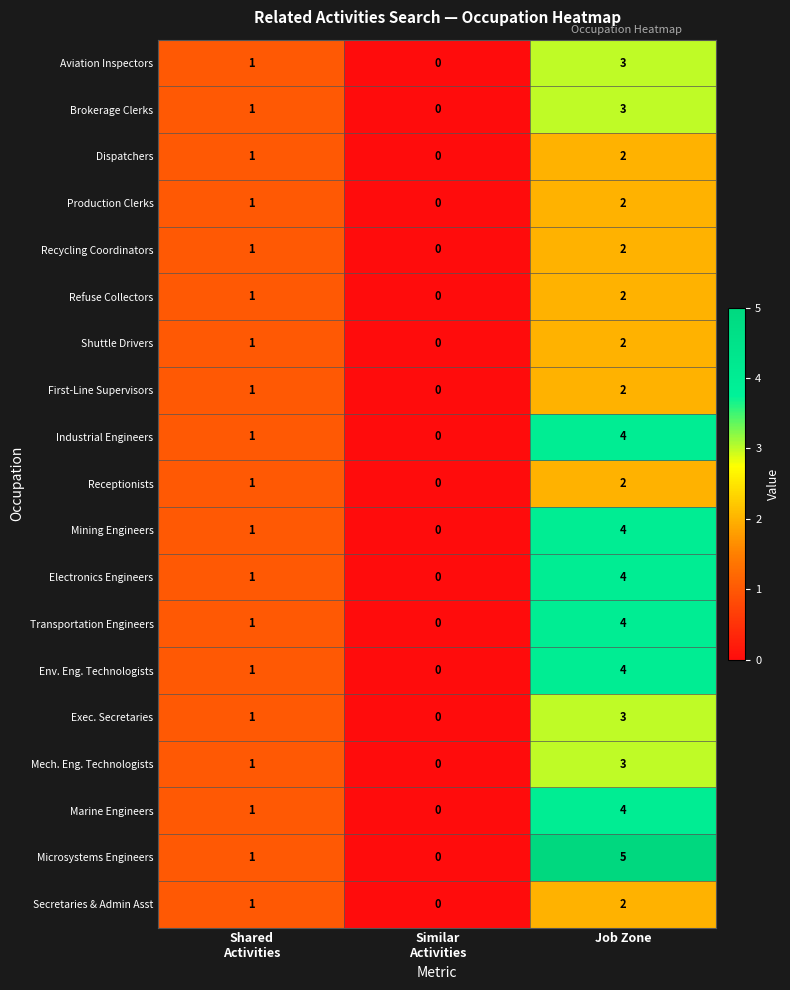

What is the difference between the maximum and minimum values in the Microsystems Engineers series?

5